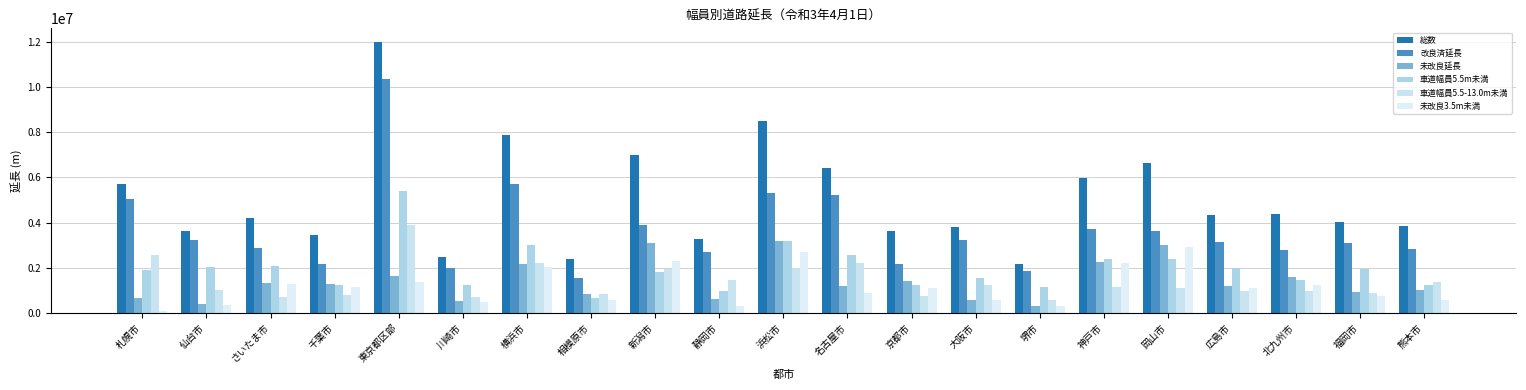

How many groups of bars are there?

21